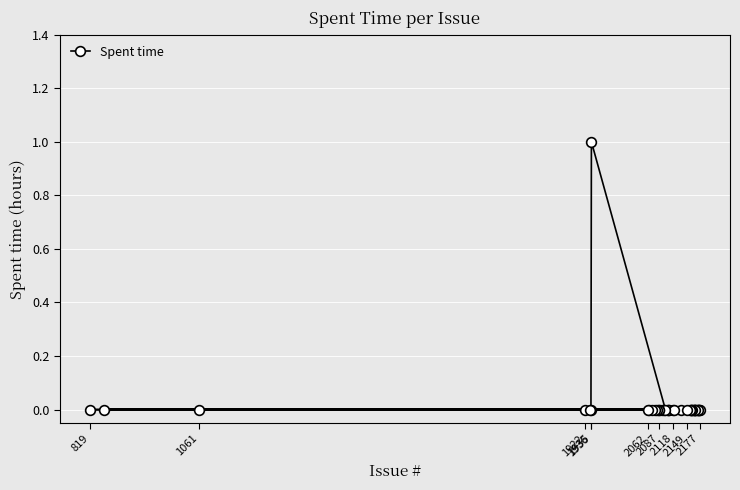

Count the number of values greater than 0.

1